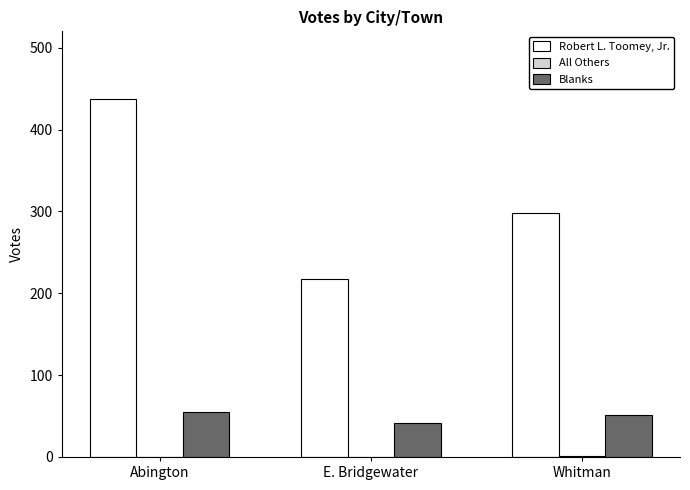

The Blanks series shows 42 at E. Bridgewater. True or false?

True